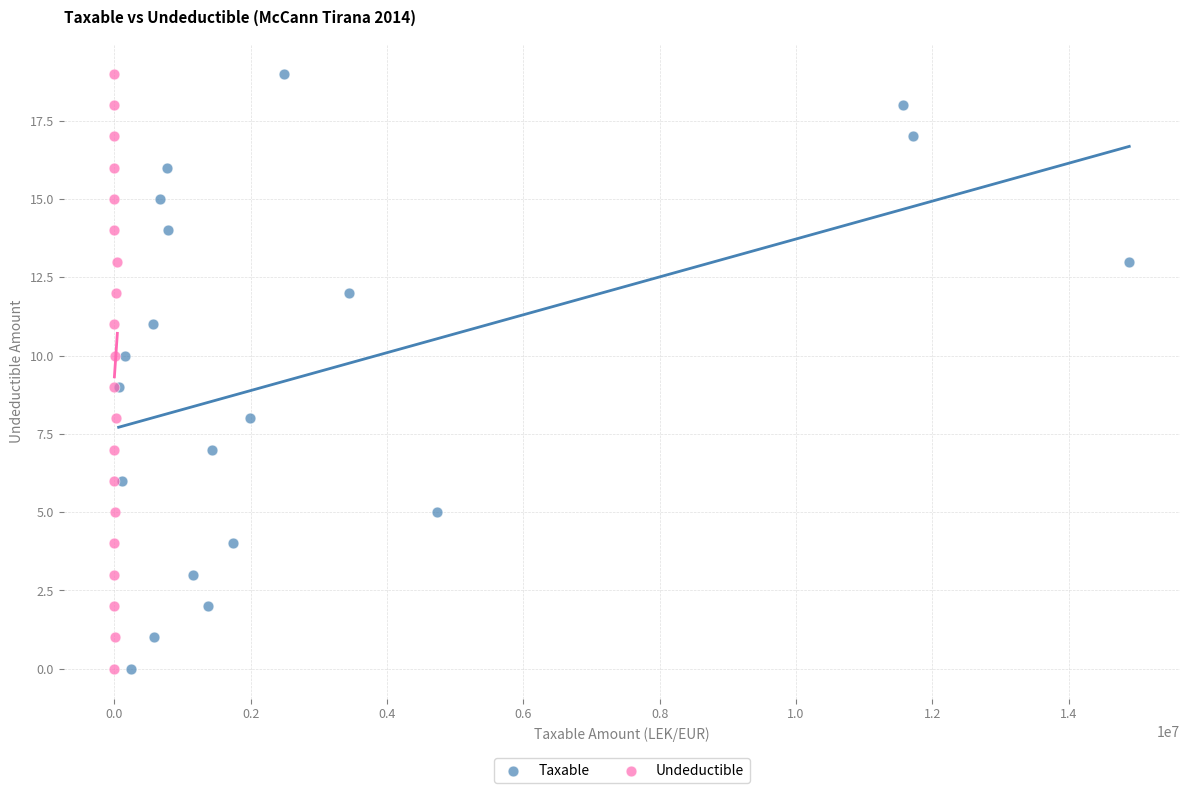

What are all the series names shown in the legend?

Taxable, Undeductible